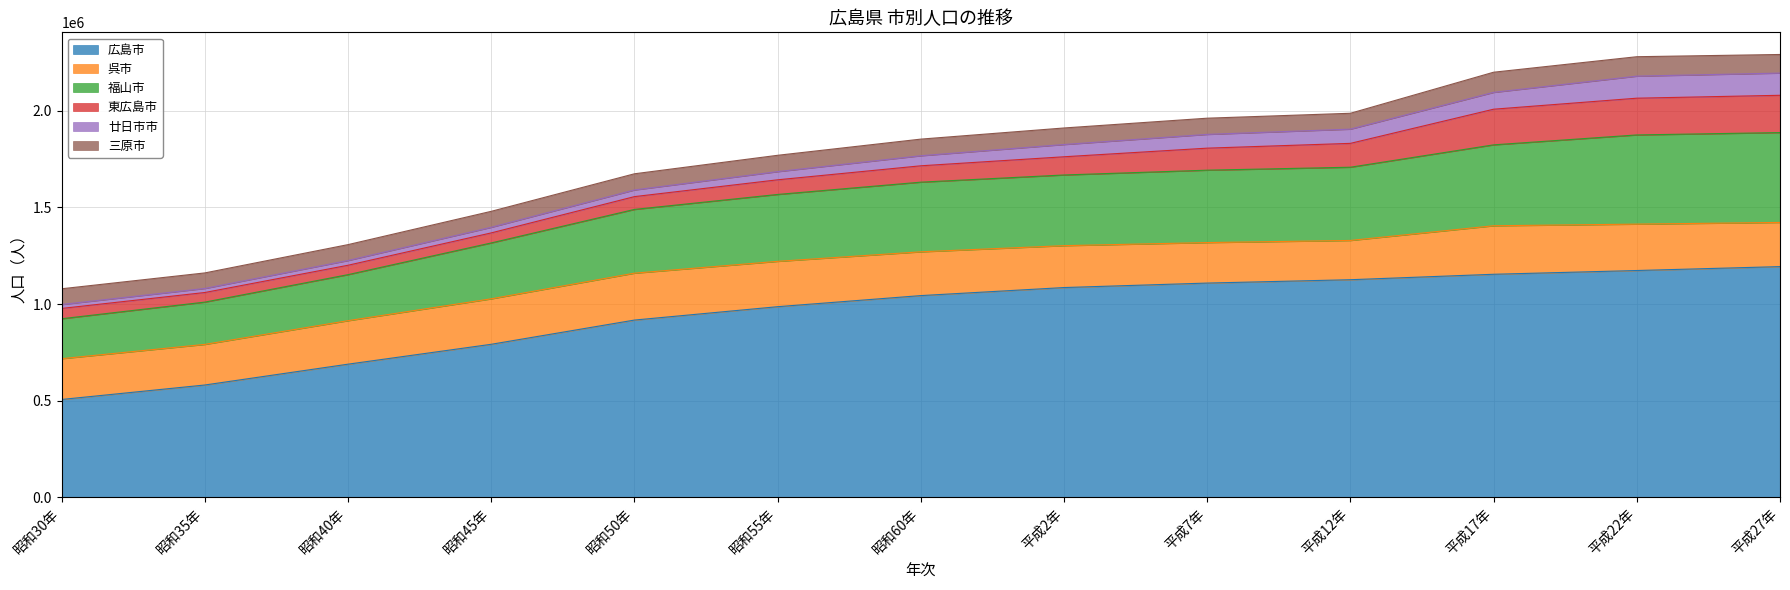

True or false: 廿日市市 has a value of 40044 at 昭和40年.

False